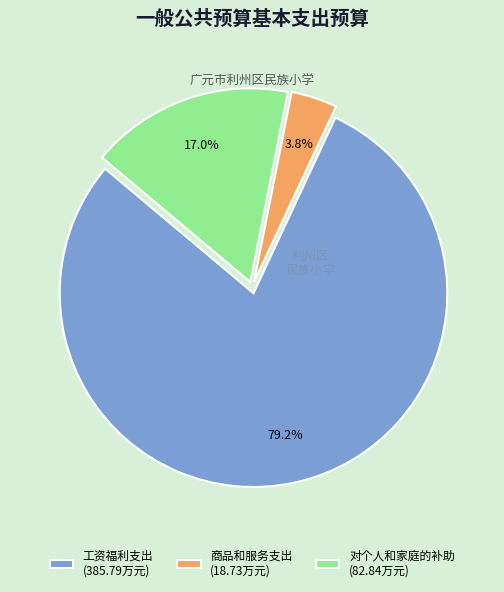

What is the smallest slice in the pie chart?

商品和服务支出